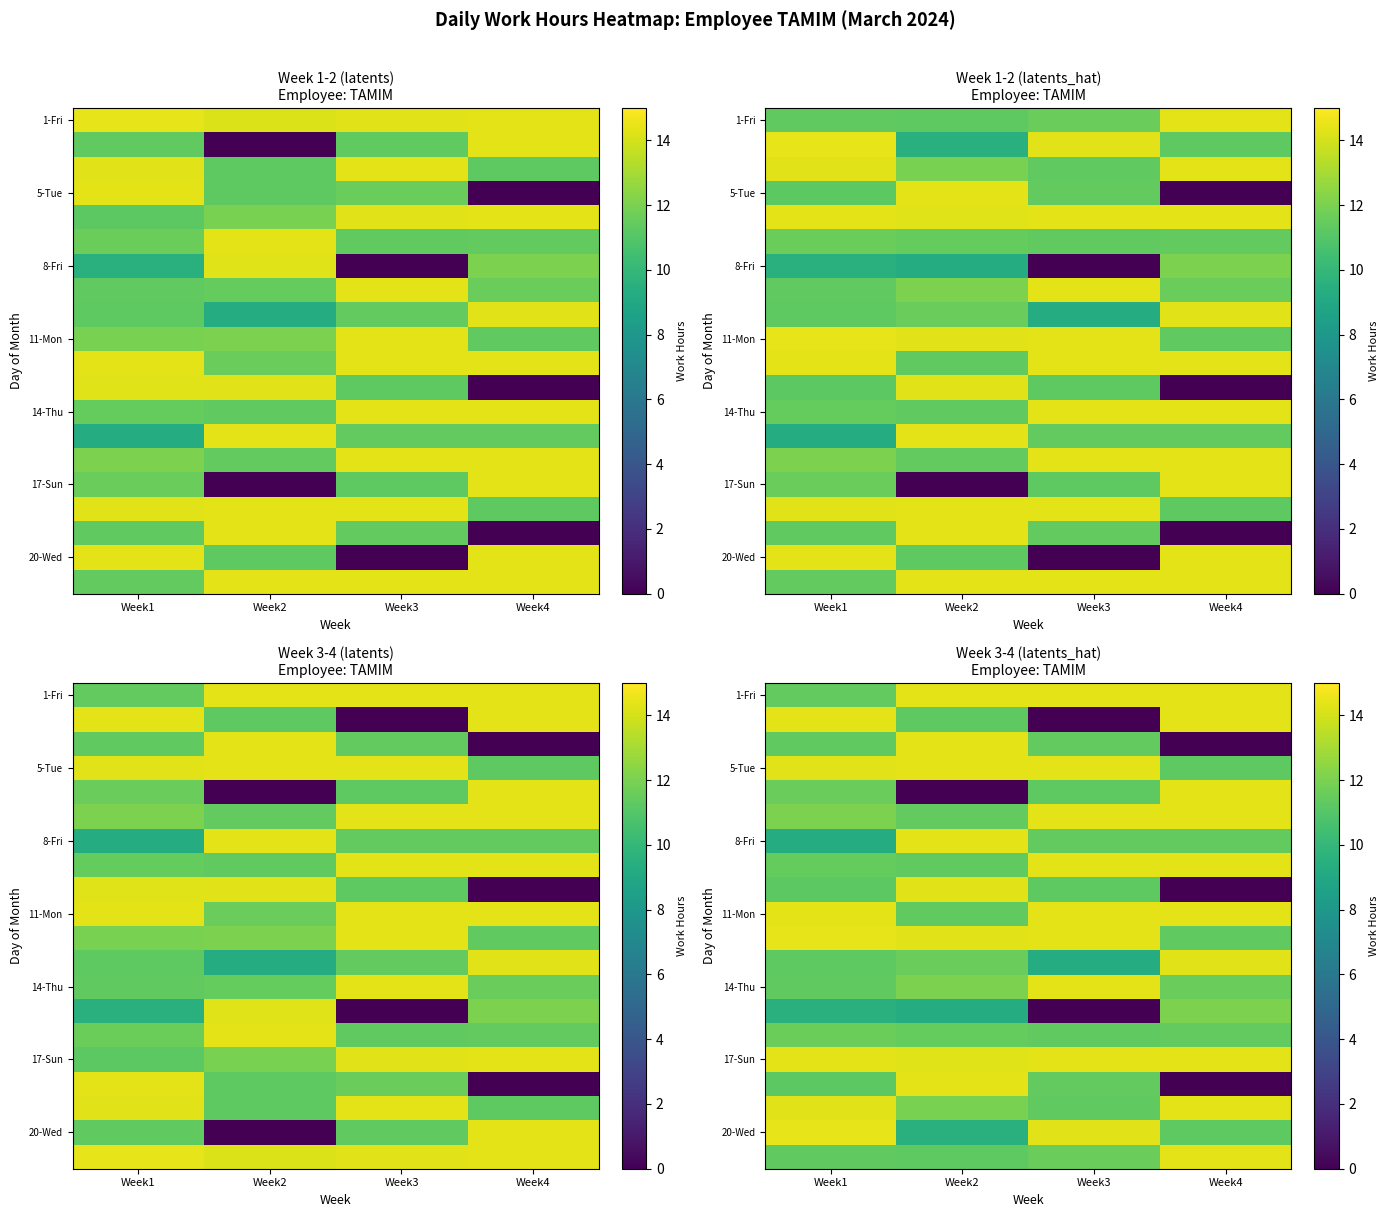

Count the 5-Tue values in the range 14 to 15.

3